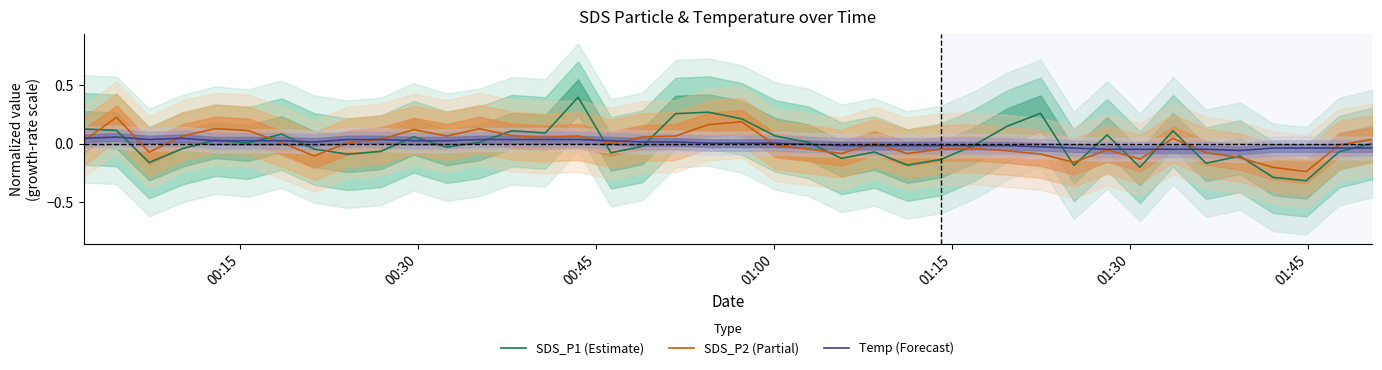

What is the maximum value for SDS_P1 (Estimate)?

0.4